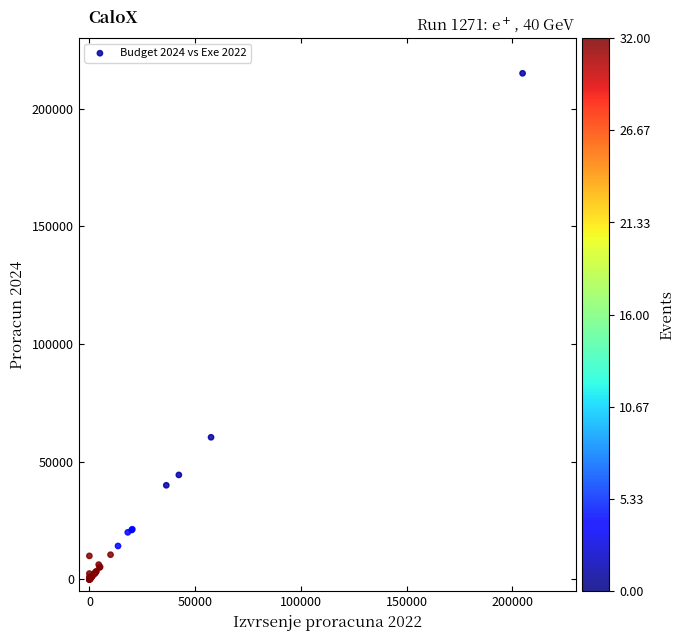

What Y value in the scatter plot is closest to 107526?

60397